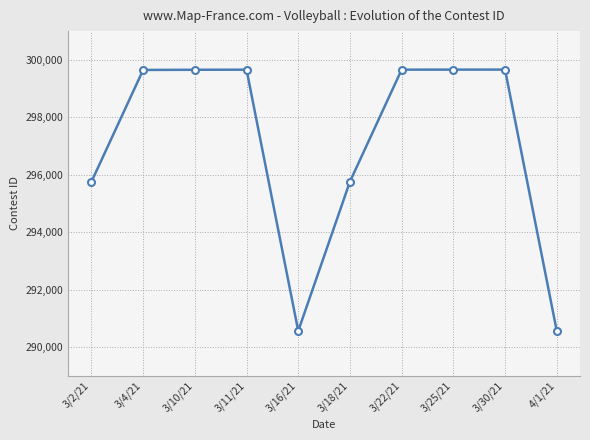

What is the label of the 4th point from the right?

3/22/21